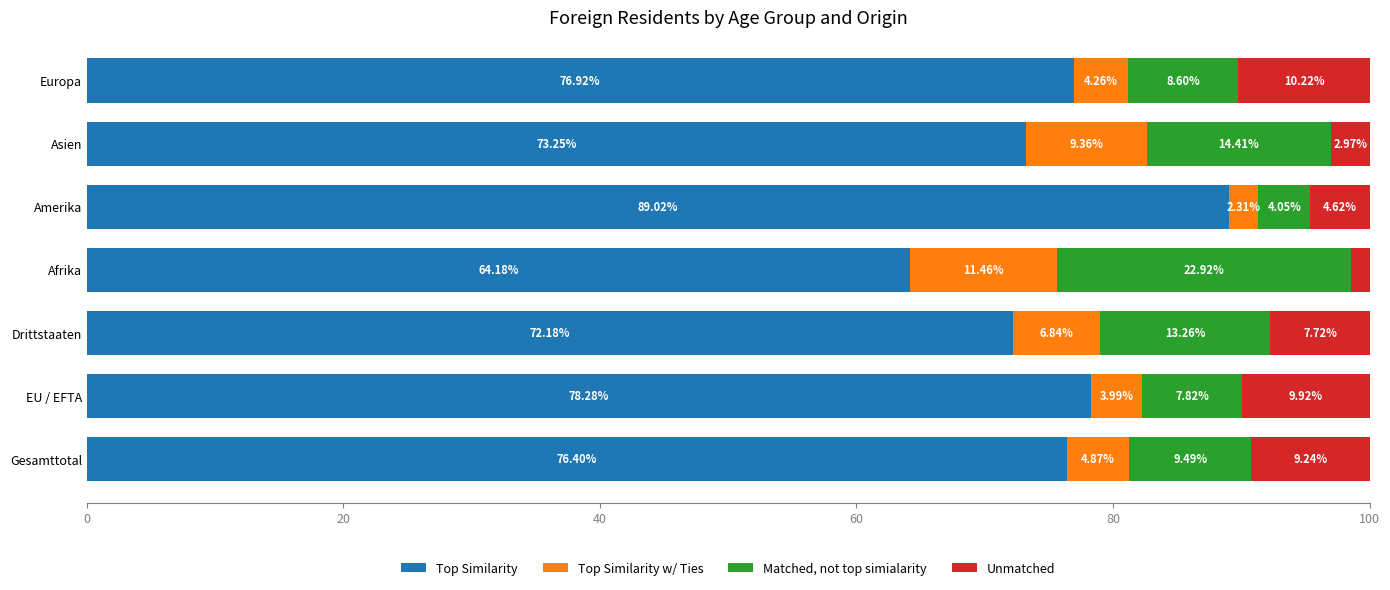

At which label is Top Similarity closest to 76?

Gesamttotal